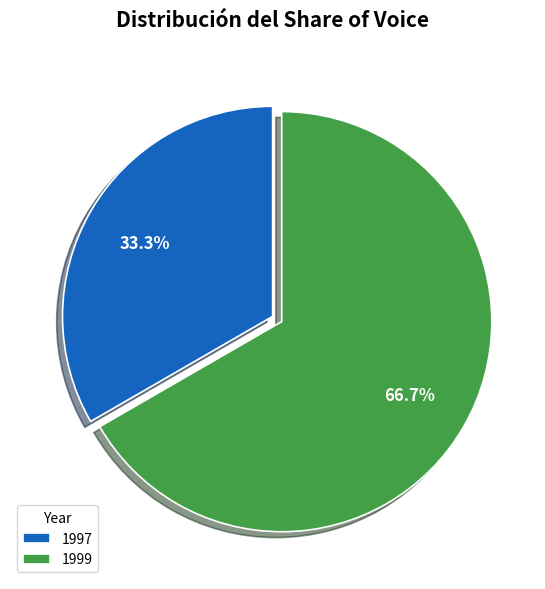

The 1997 slice represents 39% of the pie. True or false?

False